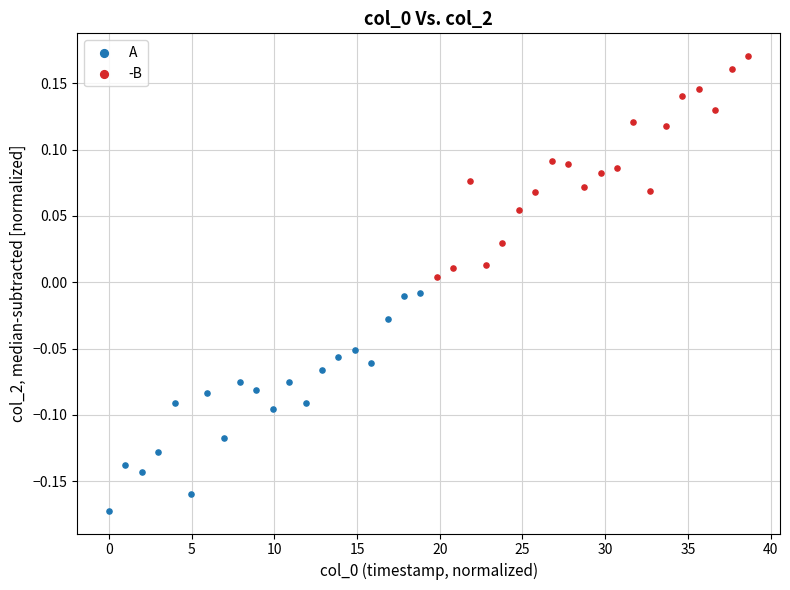

Which series reaches the maximum Y coordinate?

-B